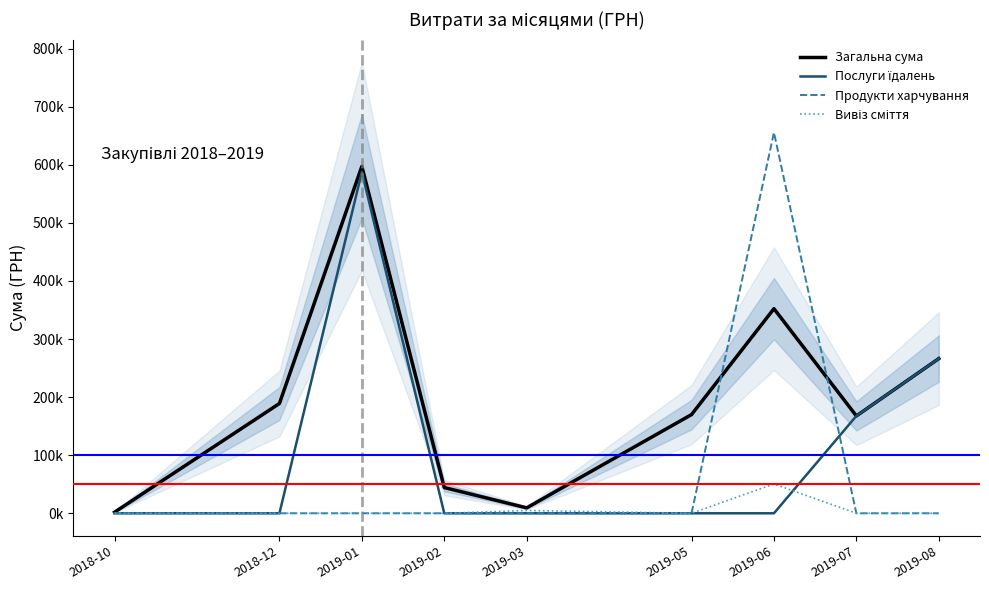

How many values in Послуги їдалень are above zero?

3